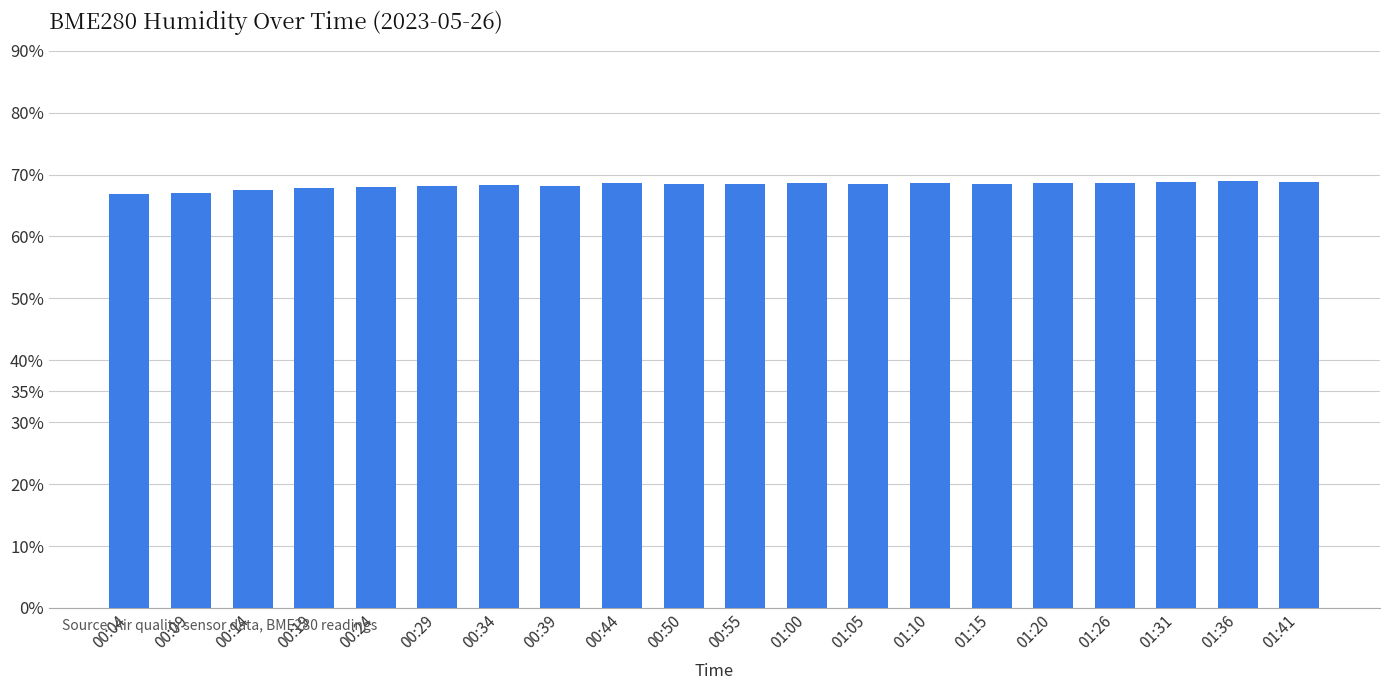

What position from the right is 00:04?

20